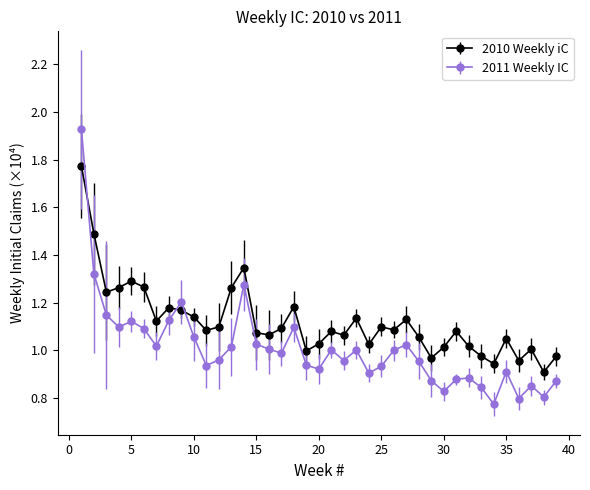

Which series has the largest total across all categories?

2010 Weekly iC